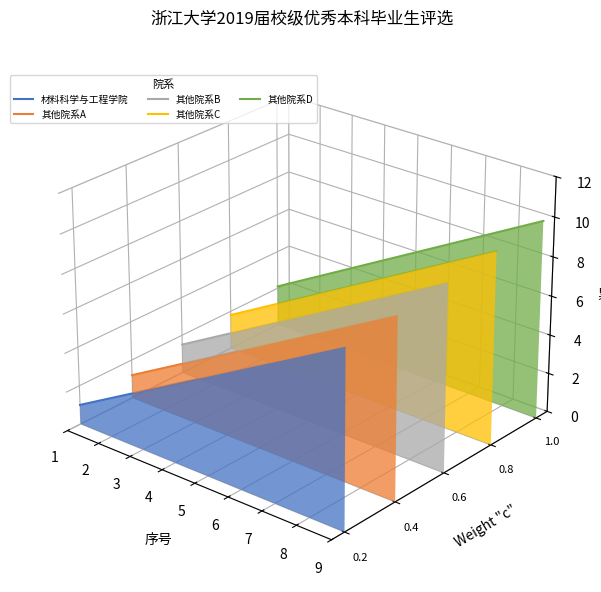

Count the number of categories in the chart.

9